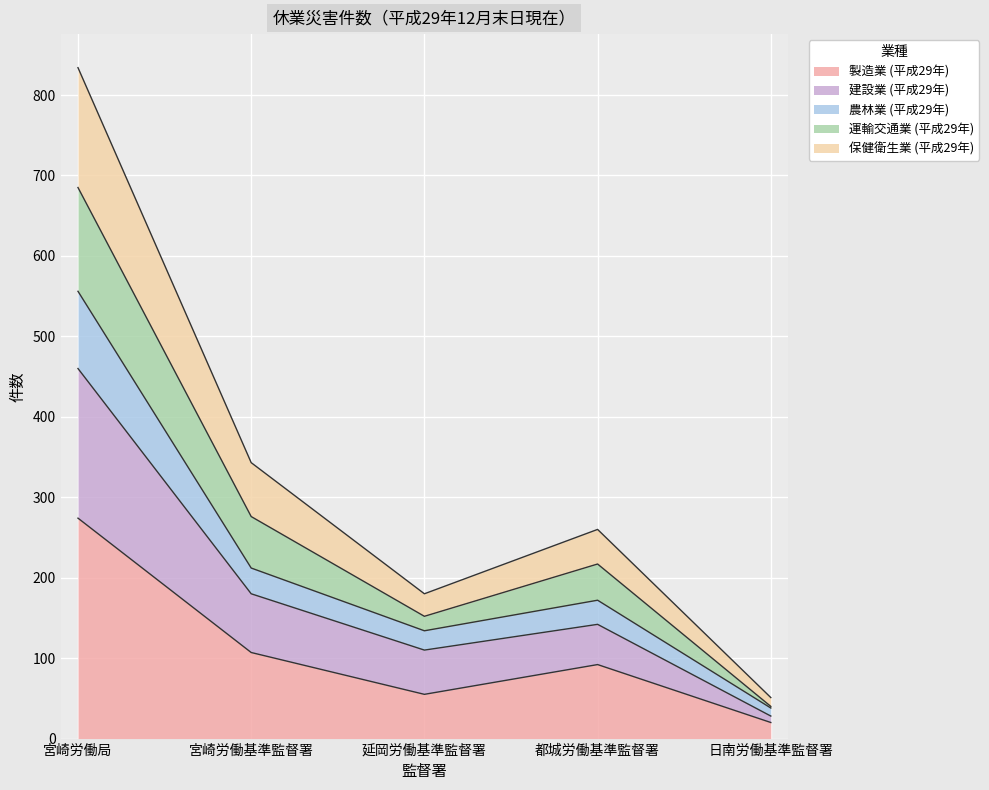

At which category is the sum across all series the highest?

宮崎労働局